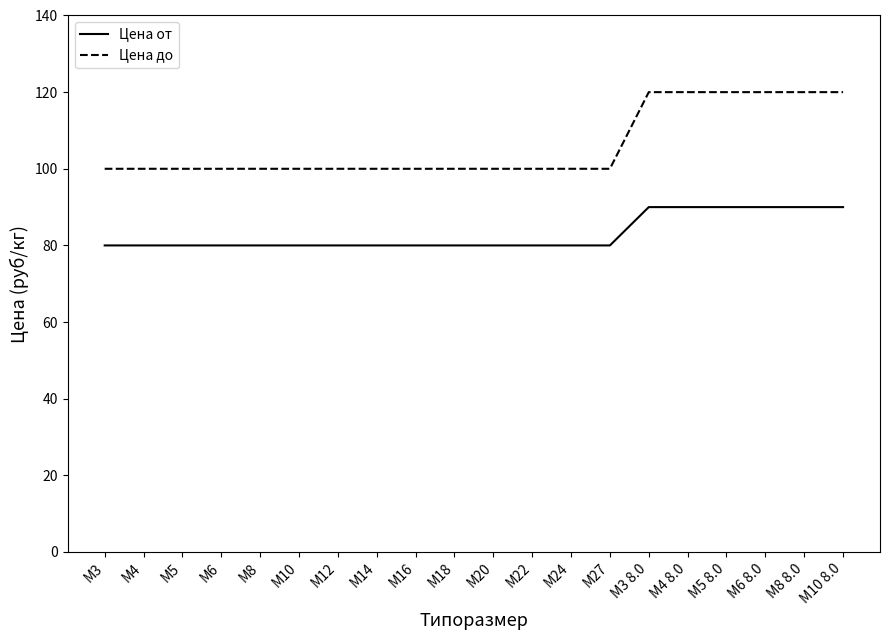

Which series has the largest range (max minus min)?

Цена до